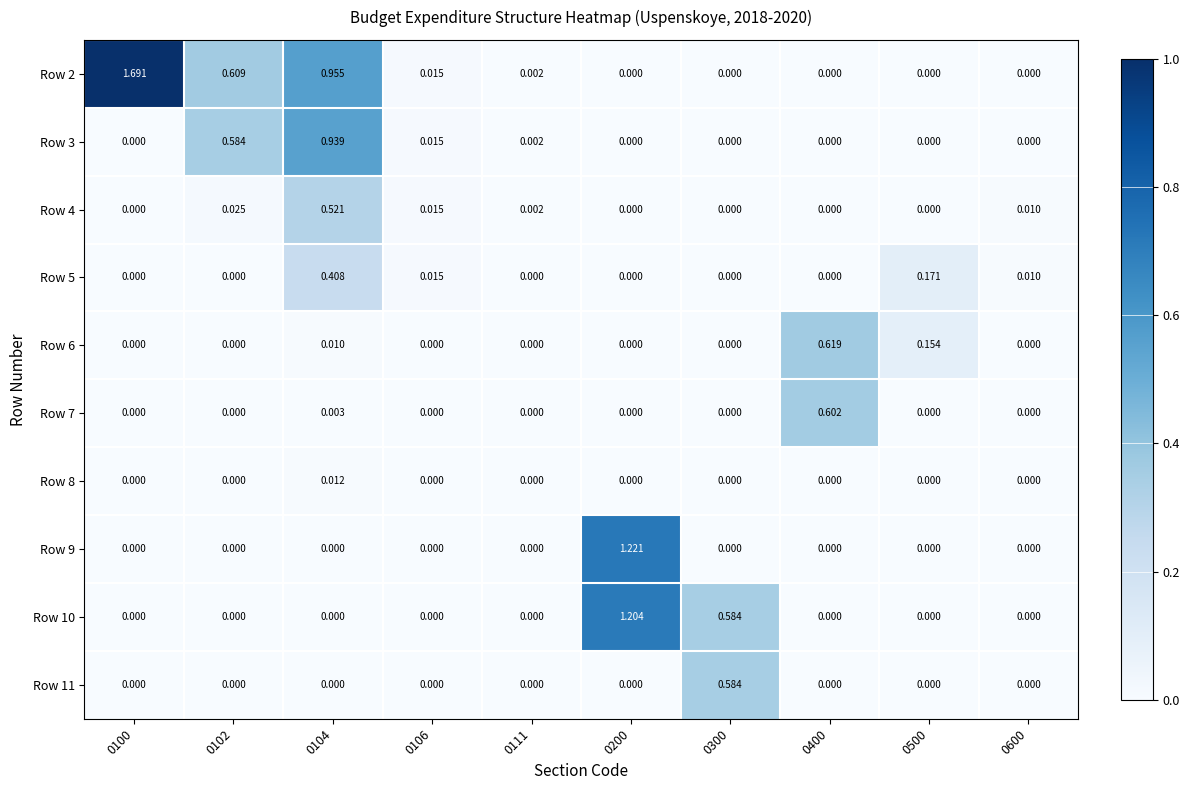

At how many categories does at least one series exceed 0?

10